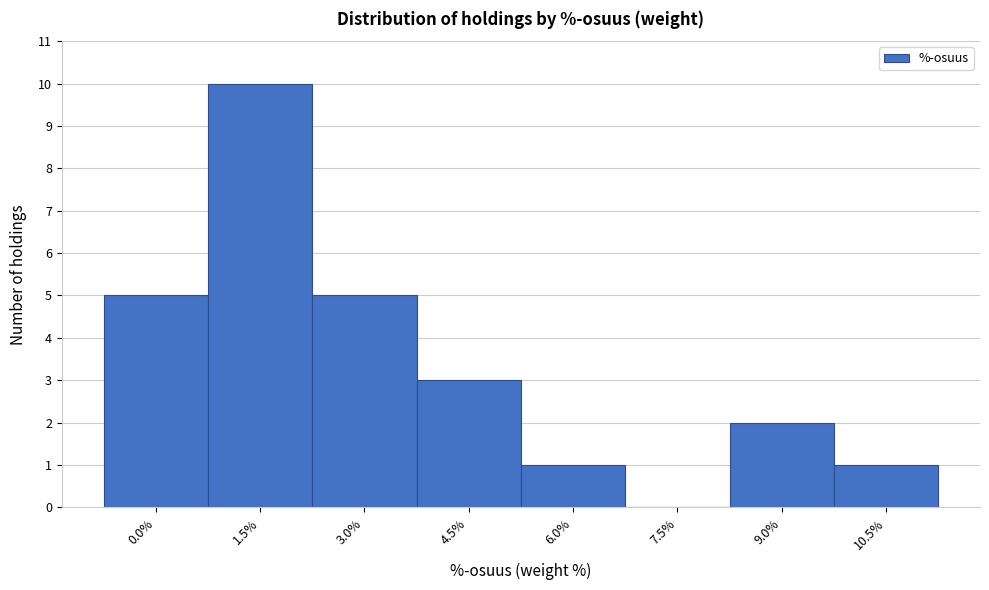

Reading left to right, extract all data points from this chart.

0.0%=5	1.5%=10	3.0%=5	4.5%=3	6.0%=1	7.5%=0	9.0%=2	10.5%=1